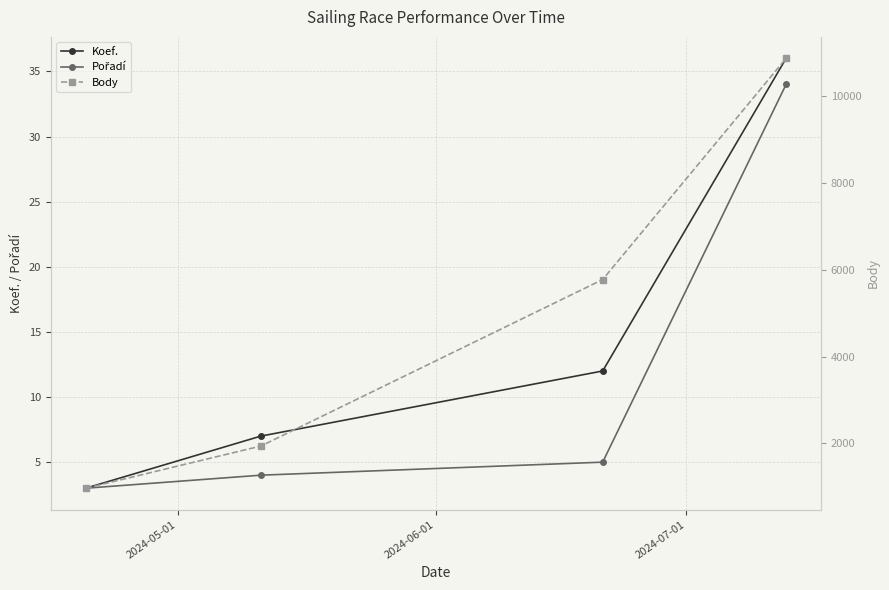

How many lines are shown in the chart?

3